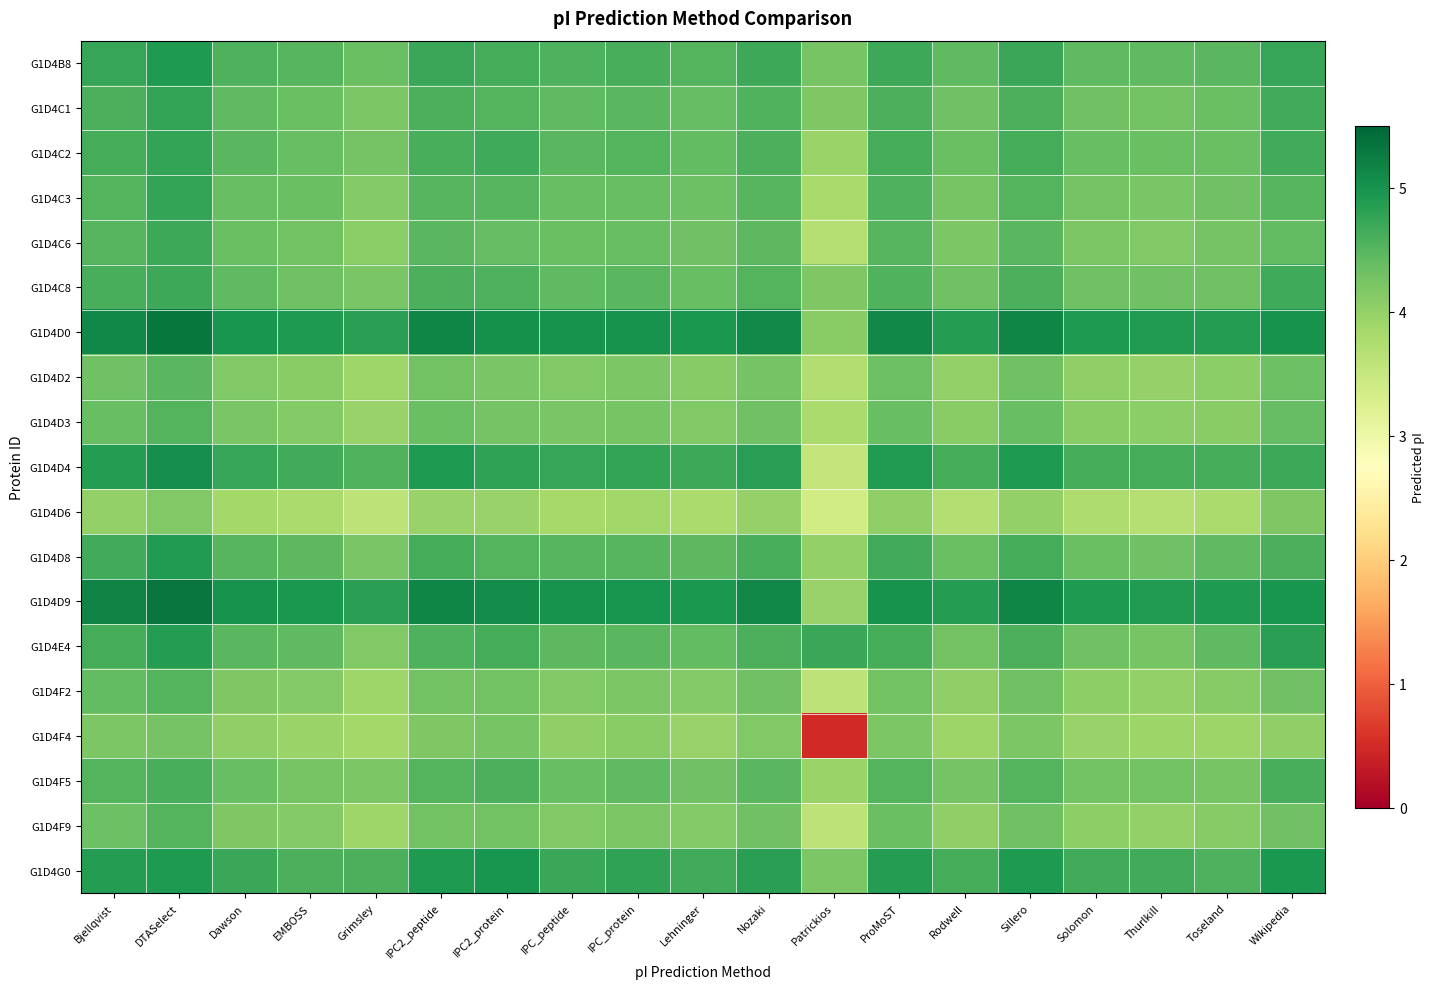

Which has a higher value, Wikipedia or Rodwell?

Wikipedia